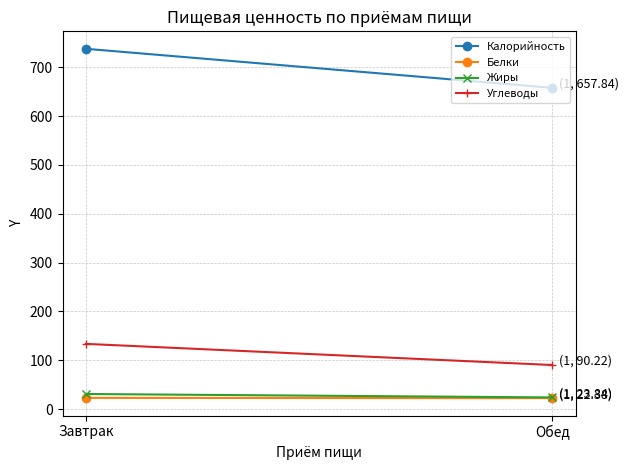

Which category has the lowest value across all series?

Обед